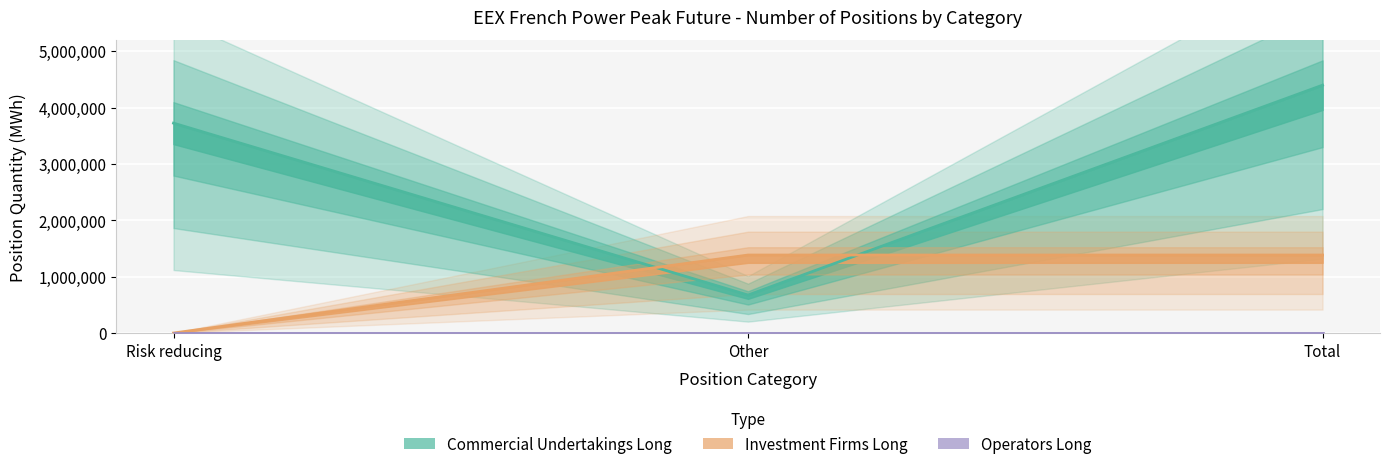

At how many categories does at least one series exceed 2720772?

2